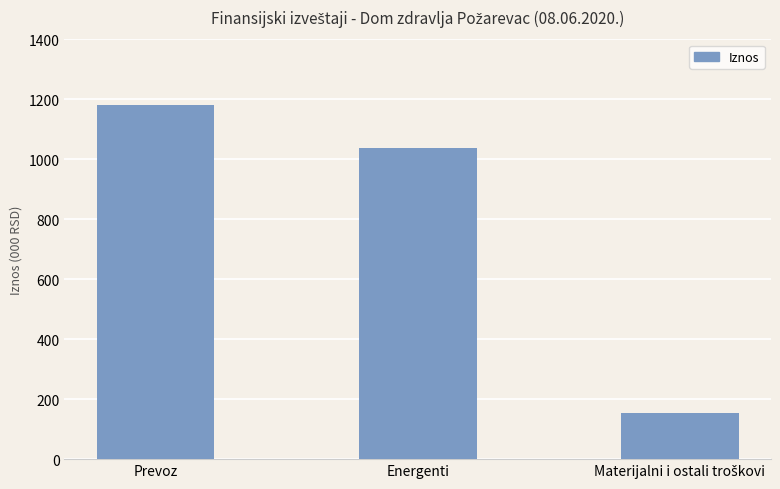

Does the chart contain any negative values?

No